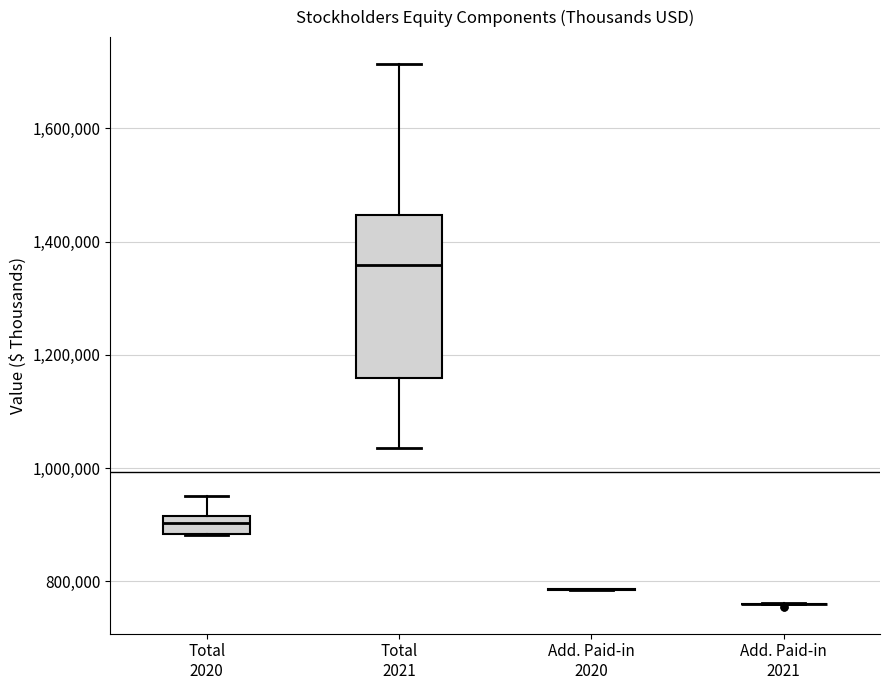

Reading left to right, read every box against the y-axis: the position of its median line, the range the box covers, and the ends of its whiskers. The values are not printed on the chart, so give them approximately, as read against the axis.

Total 2020: median 900000, box 880000 to 920000, whiskers 880000 to 940000
Total 2021: median 1360000, box 1160000 to 1440000, whiskers 1040000 to 1720000
Add. Paid-in 2020: box collapsed to a line at 780000, whiskers 780000 to 780000
Add. Paid-in 2021: box collapsed to a line at 760000, whiskers 760000 to 760000